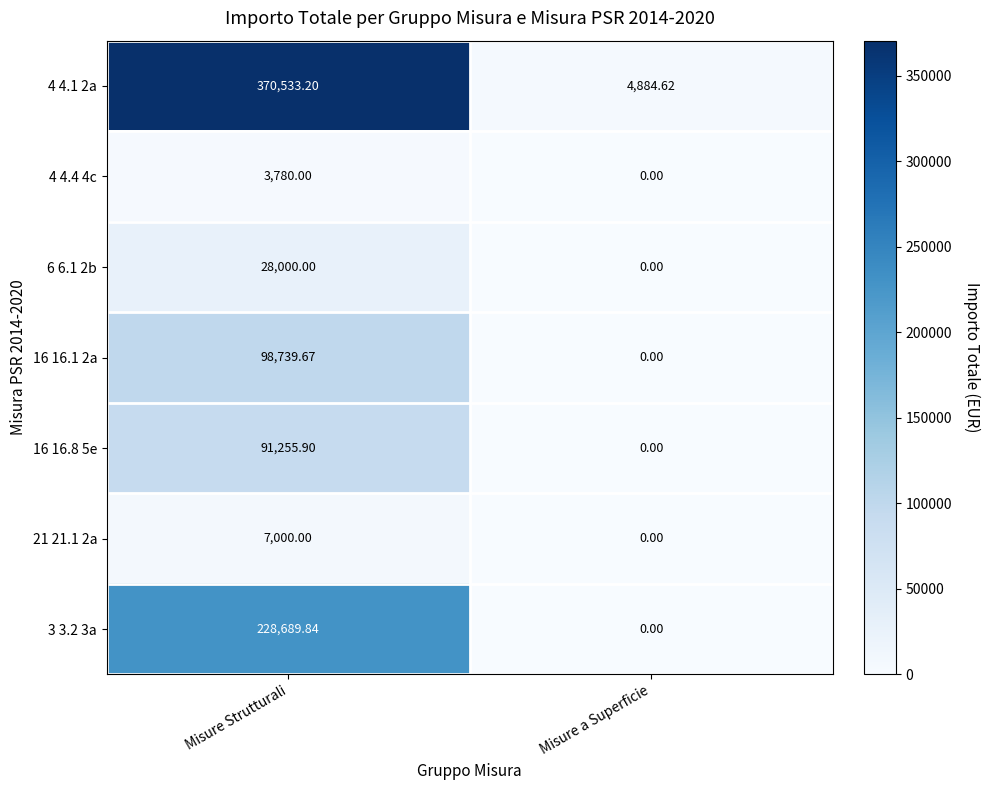

Rank the categories by 4 4.1 2a value from highest to lowest.

Misure Strutturali, Misure a Superficie